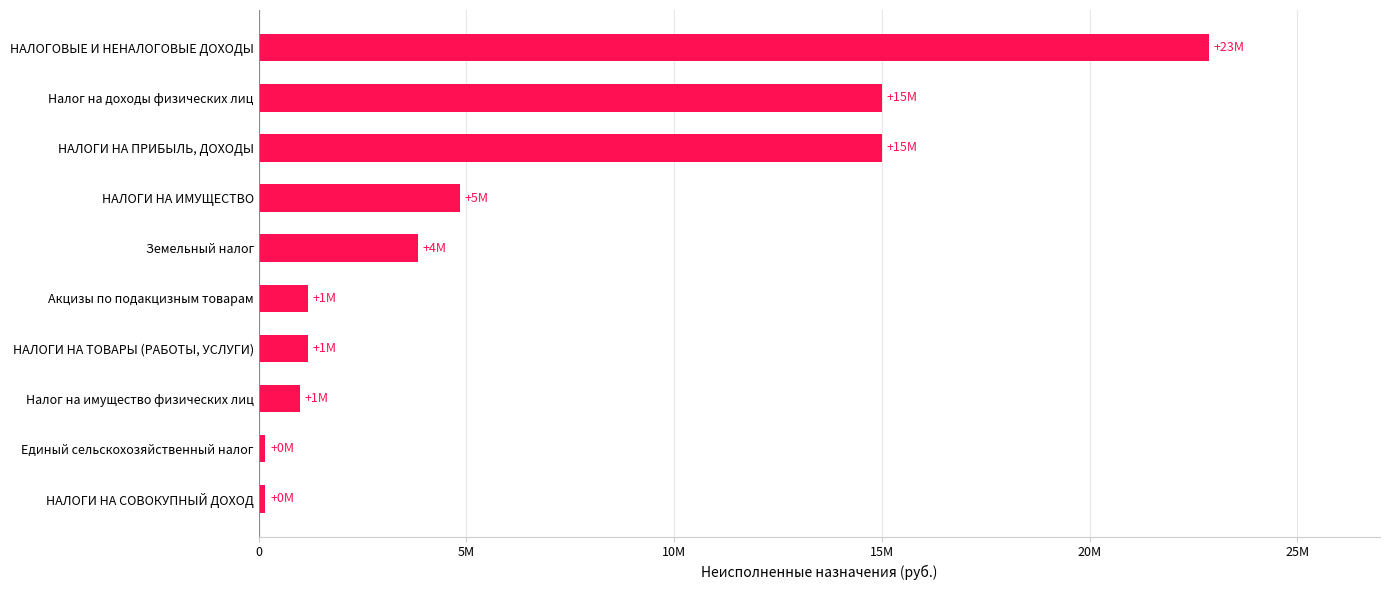

Does the chart contain any negative values?

No